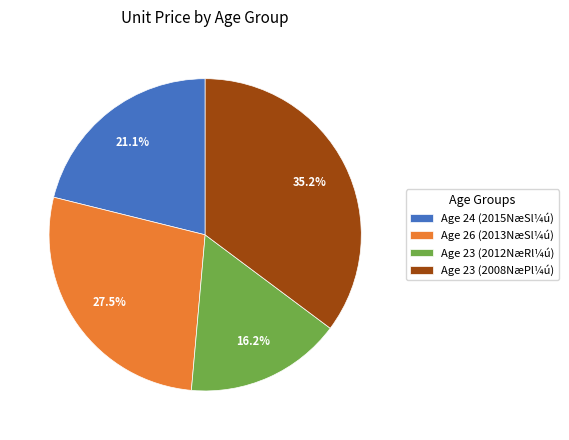

Rank the categories by value from lowest to highest.

Age 23 (2012NæRl¼ú), Age 24 (2015NæSl¼ú), Age 26 (2013NæSl¼ú), Age 23 (2008NæPl¼ú)